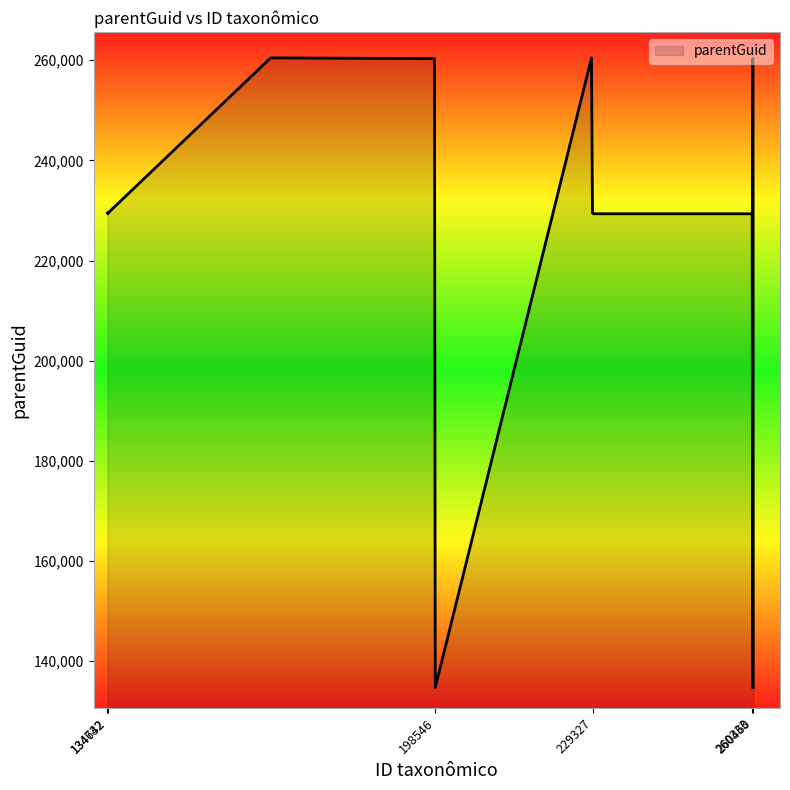

What is the maximum value shown in the chart?

260458